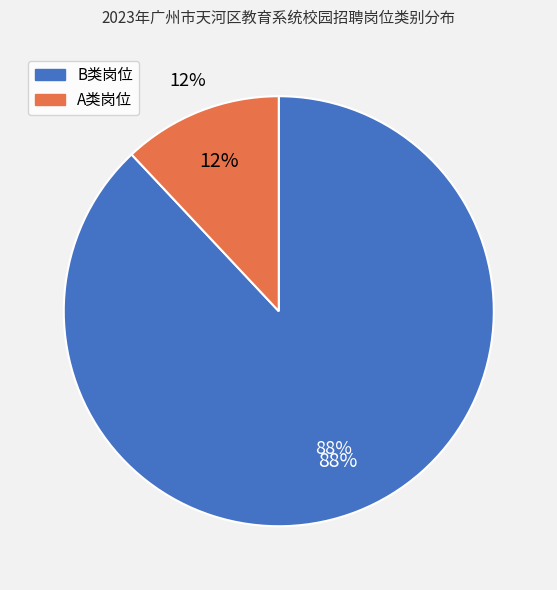

Combined, do B类岗位 and A类岗位 account for over 50%?

Yes